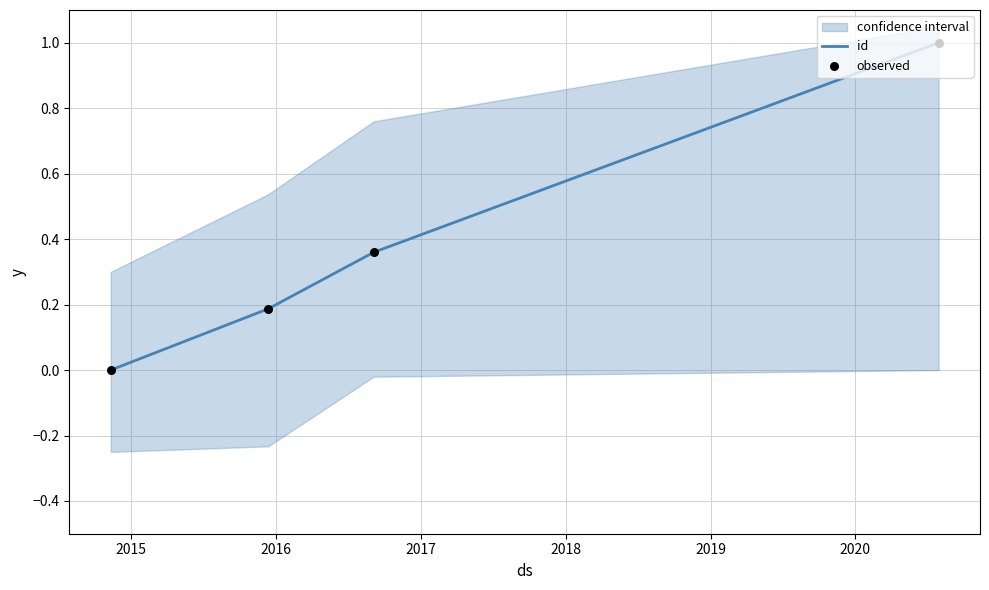

Which series has the largest Y range (max minus min)?

id